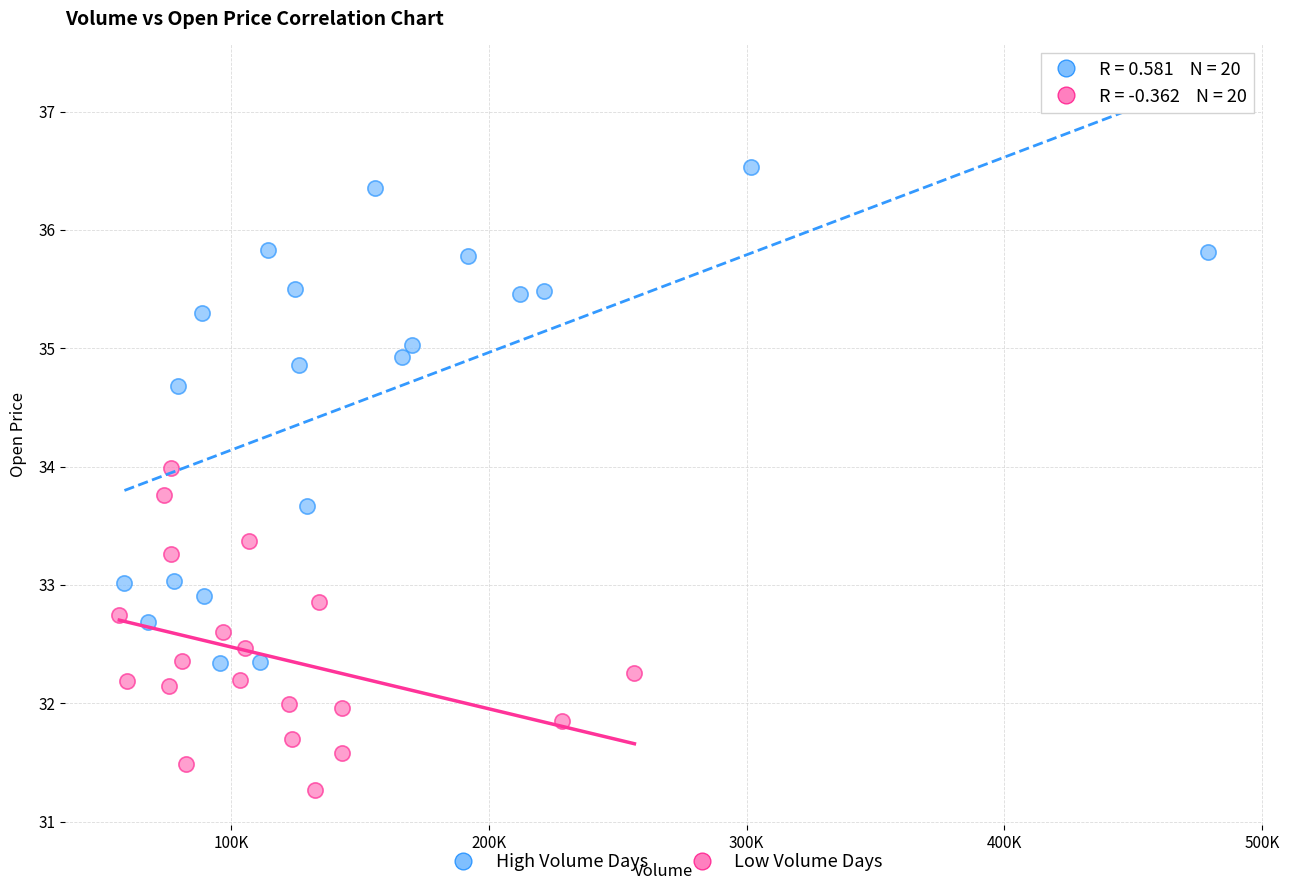

Which series reaches the minimum Y coordinate?

Low Volume Days